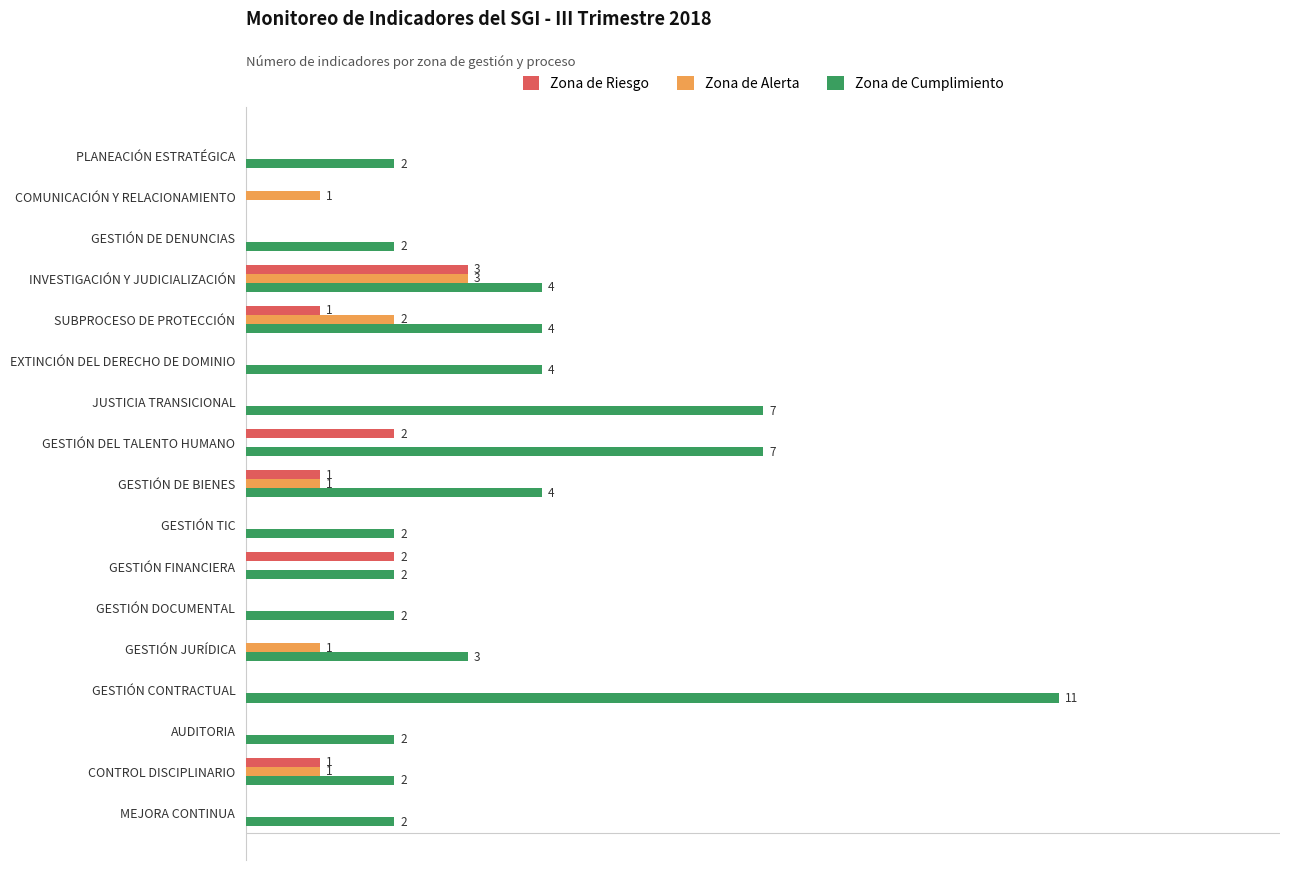

Is the value of Zona de Cumplimiento at GESTIÓN DE BIENES greater than the value of Zona de Alerta at GESTIÓN DOCUMENTAL?

Yes